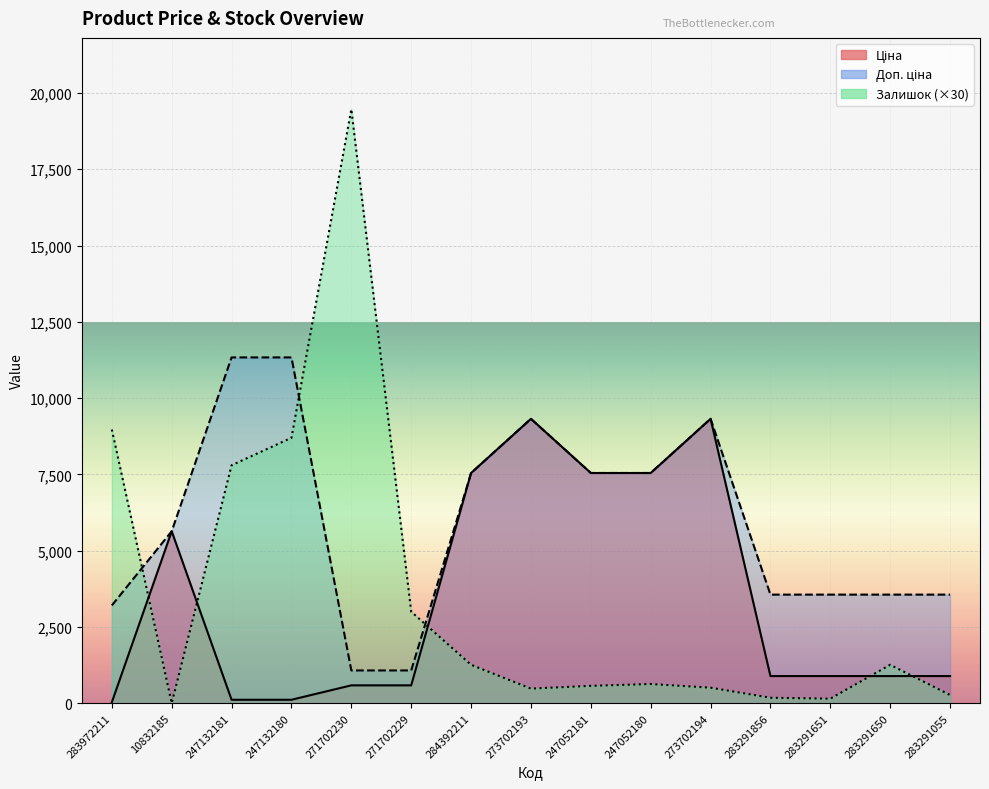

Reading right to left, transcribe all the data shown in this chart.

Ціна: 889.9	889.9	889.9	889.9	9321.4	7545.9	7545.9	9321.4	7545.9	586.0	586.0	113.3	113.3	5636.0	32.0
Доп. ціна: 3559.7	3559.7	3559.7	3559.7	9321.4	7545.9	7545.9	9321.4	7545.9	1074.5	1074.5	11334.0	11334.0	5636.0	3205.0
Залишок: 270.0	1260.0	150.0	180.0	510.0	630.0	570.0	480.0	1260.0	3000.0	19470.0	8700.0	7800.0	0.0	8970.0